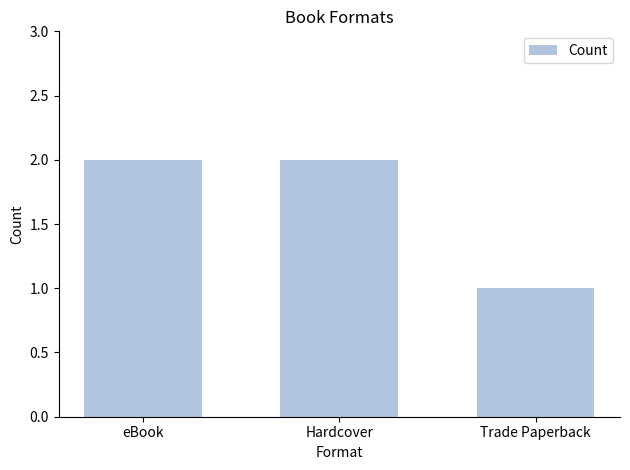

What position from the right is eBook?

3